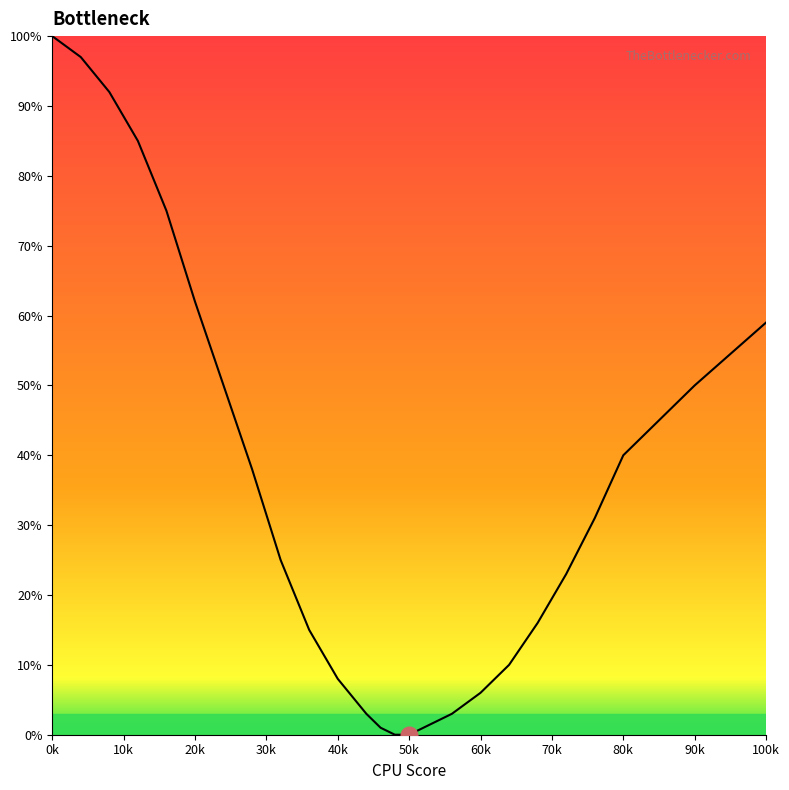

The chart shows a value of 71 at 90. True or false?

False